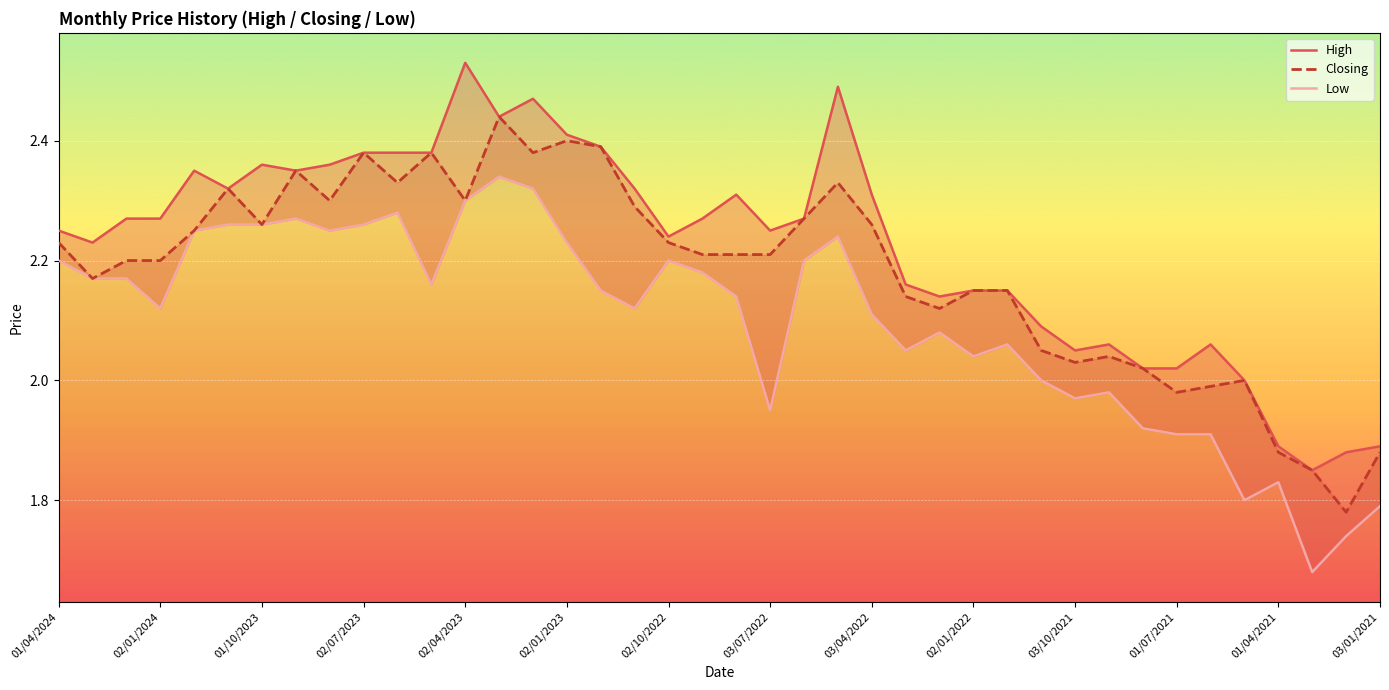

How many data points in Closing are above 2?

33